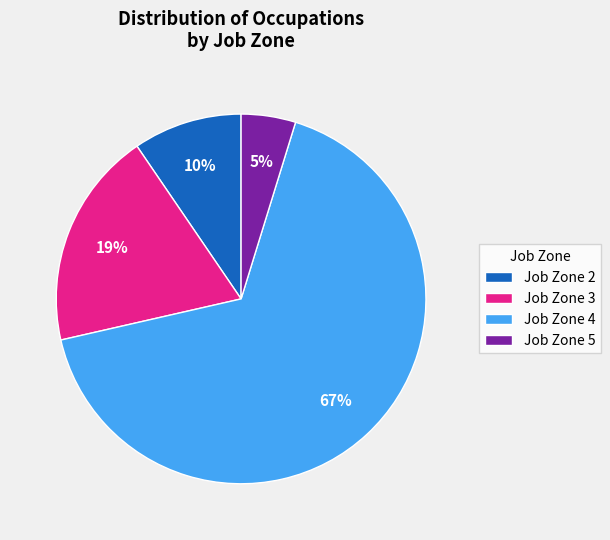

What is the smallest slice in the pie chart?

Job Zone 5